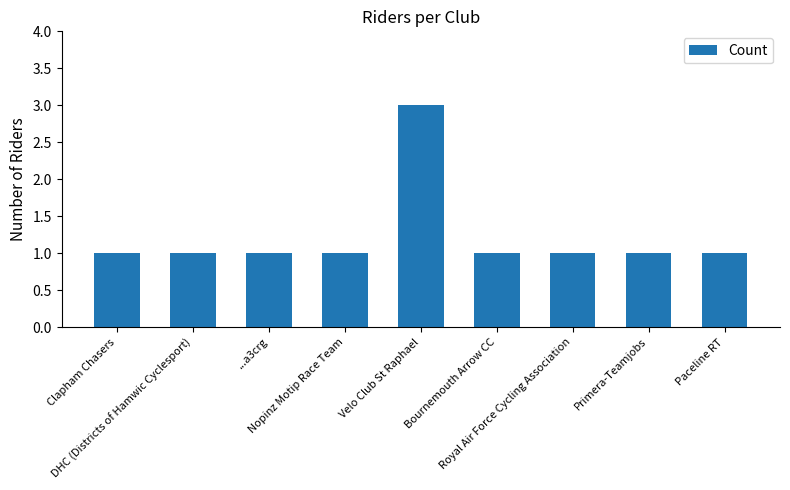

What is the sum of all values?

11